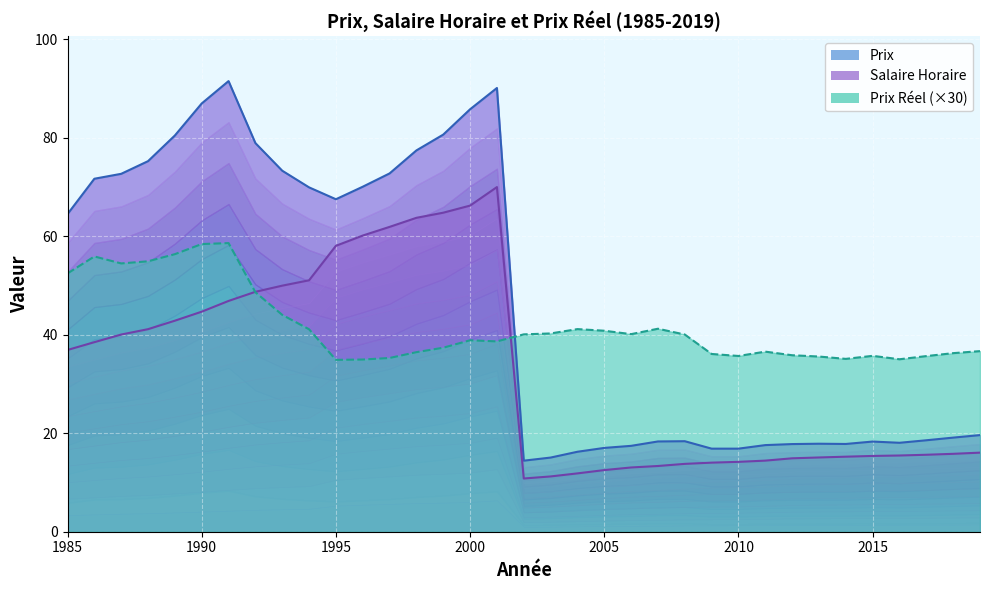

At how many categories does at least one series exceed 59?

17